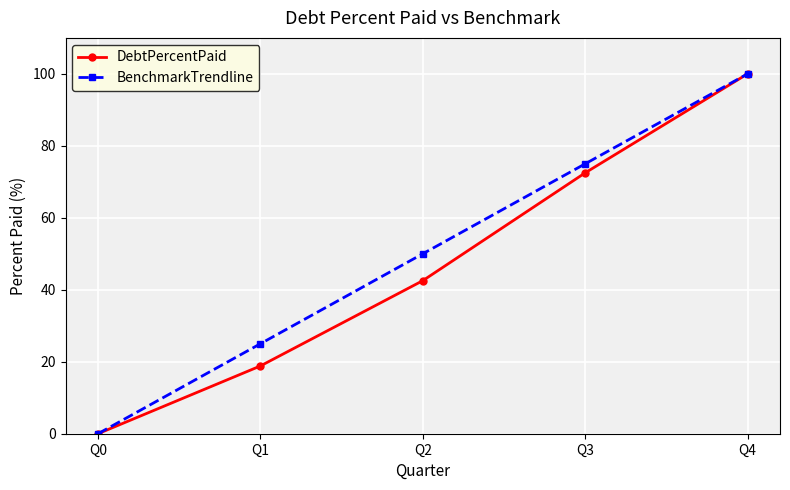

How many distinct data groups are displayed?

2